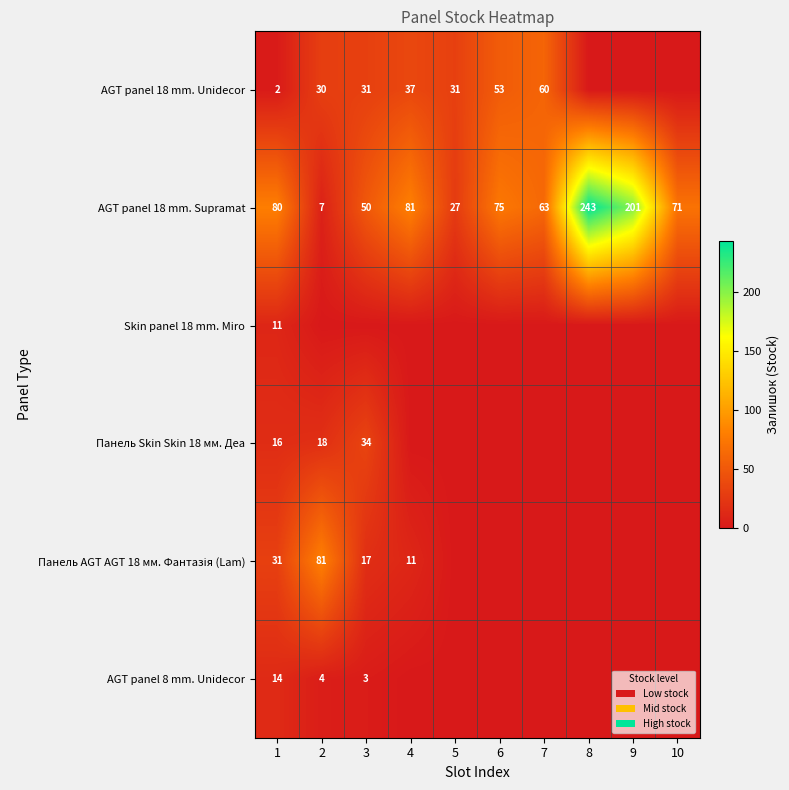

At which label is AGT panel 18 mm. Supramat closest to 125?

4